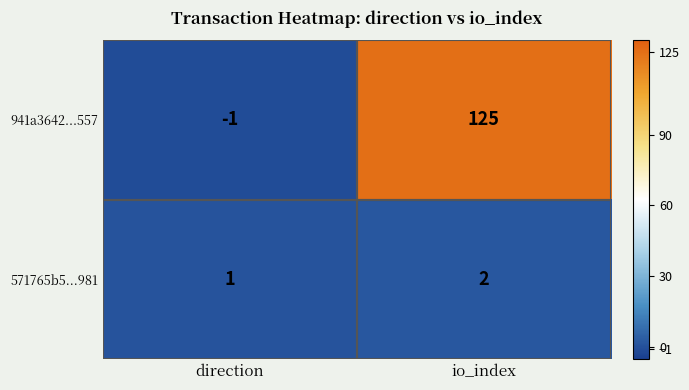

Which series has the largest total across all categories?

941a3642...557